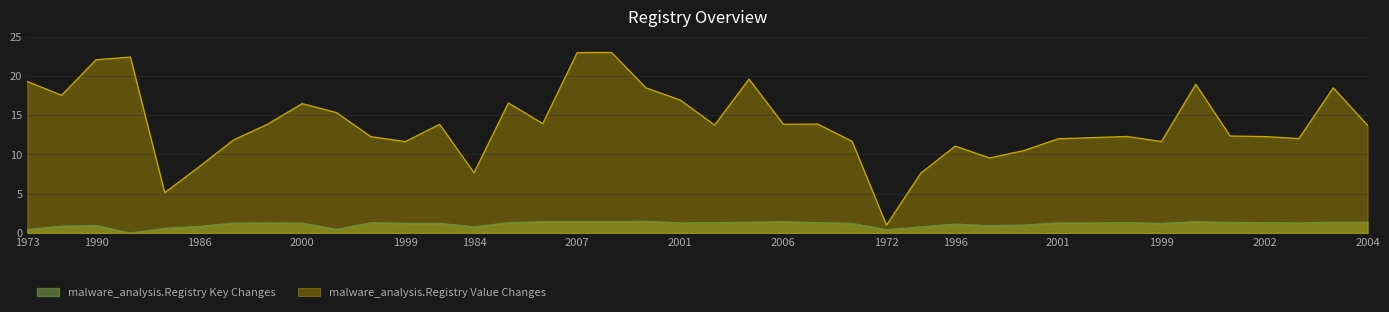

What are all the series names shown in the legend?

malware_analysis.Registry Key Changes, malware_analysis.Registry Value Changes